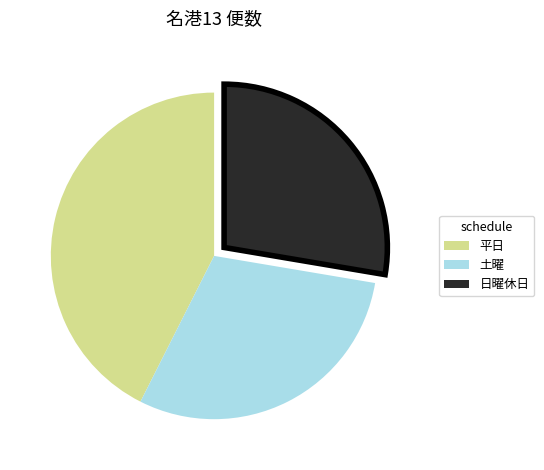

Is the sum of 土曜 and 日曜休日 greater than half?

Yes